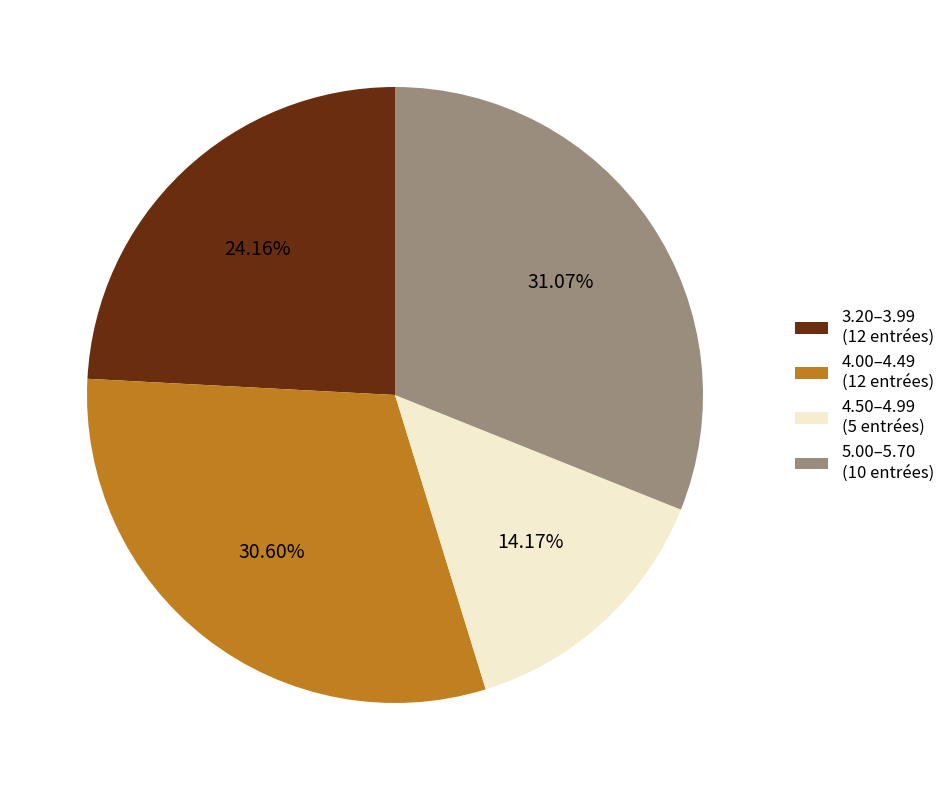

Between 3.20–3.99 (12 entrées) and 4.50–4.99 (5 entrées), which is larger?

3.20–3.99 (12 entrées)